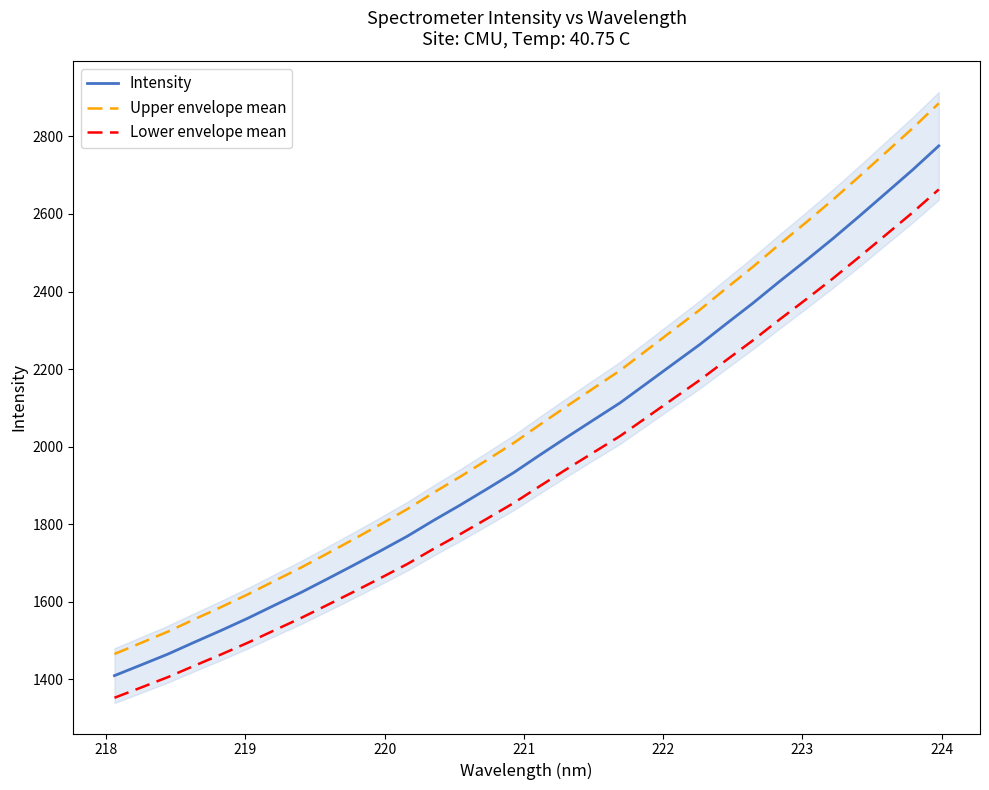

What are all the series names shown in the legend?

Intensity, Upper envelope mean, Lower envelope mean